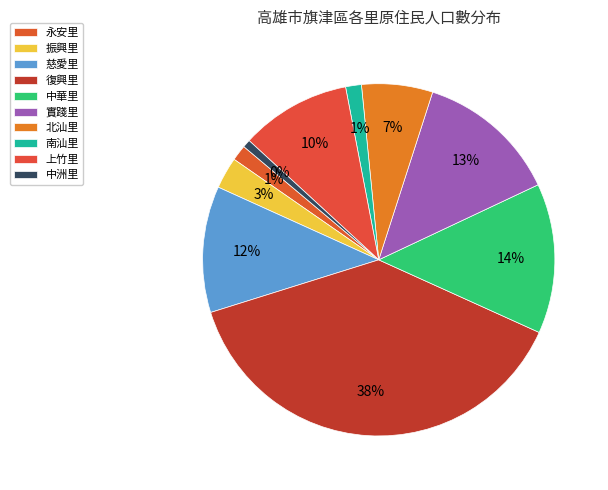

Approximately how many times larger is the value at 復興里 compared to 上竹里?

3.8